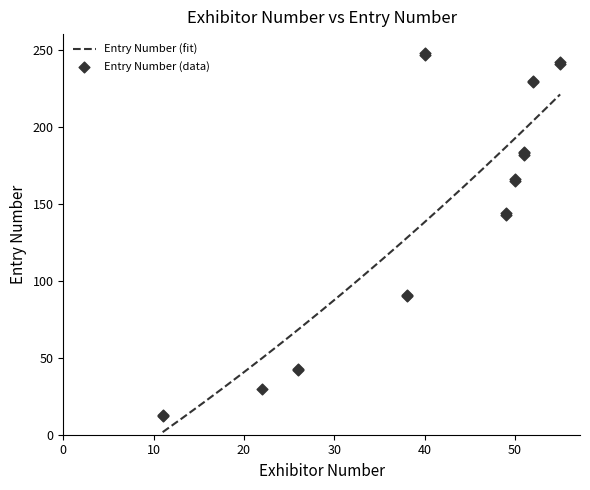

Between 50 and 26, which is larger?

50